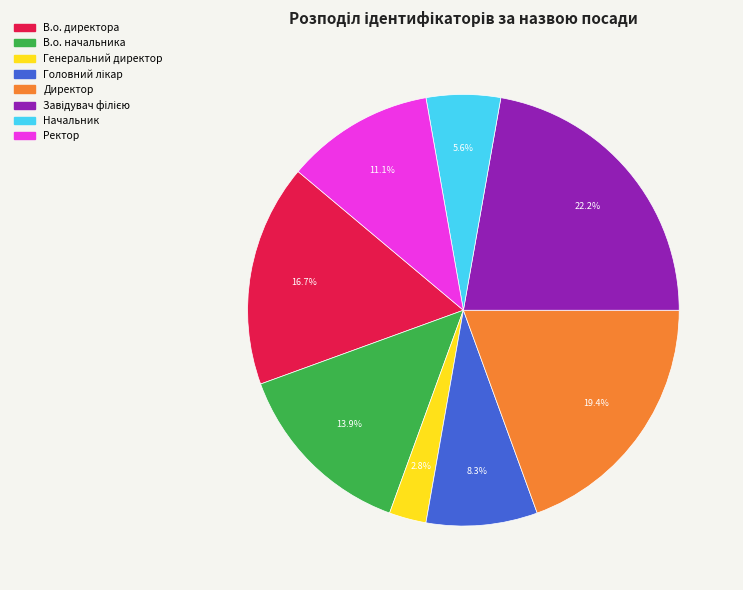

What is the total percentage of Генеральний директор and Ректор?

13.9%